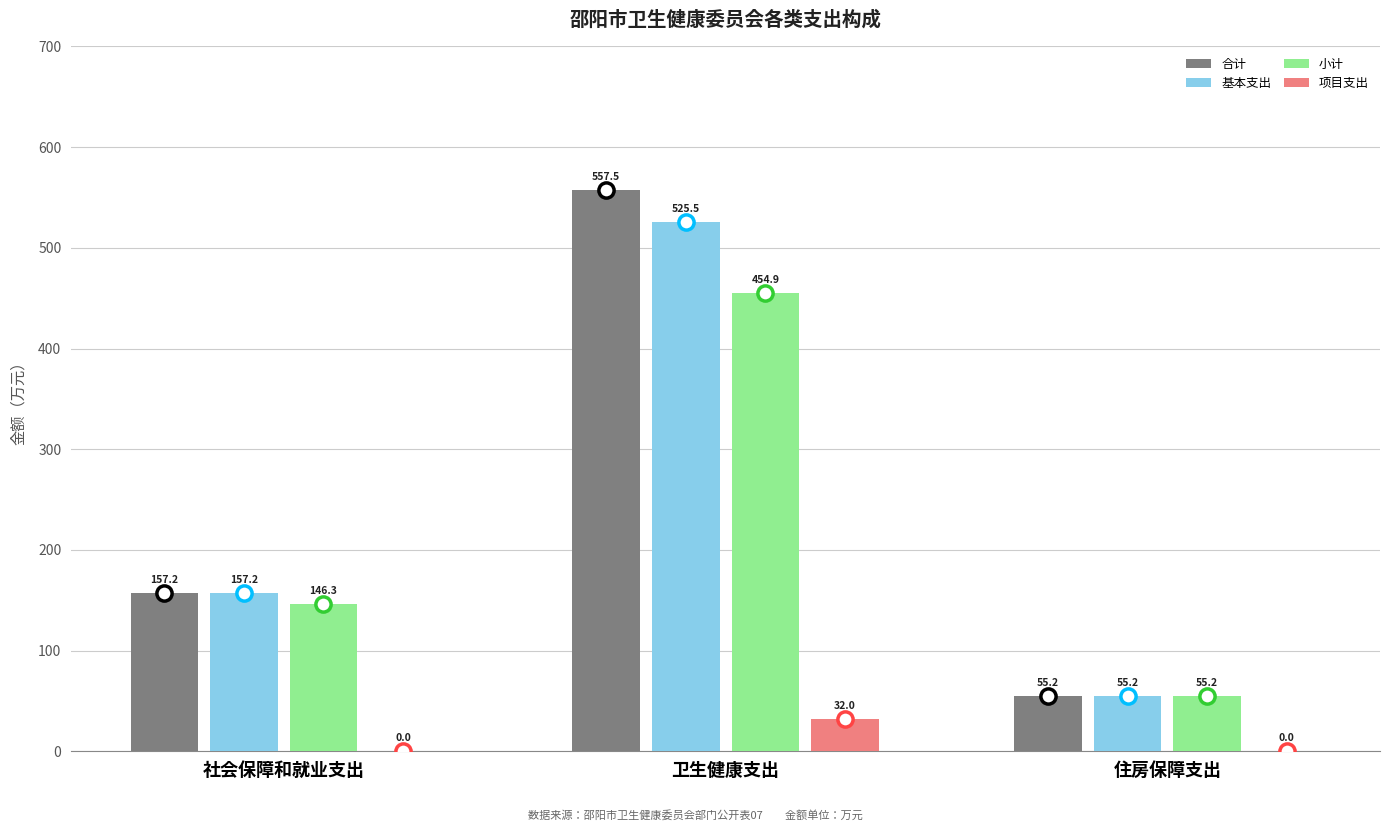

What is the total value across all series at 住房保障支出?

165.6